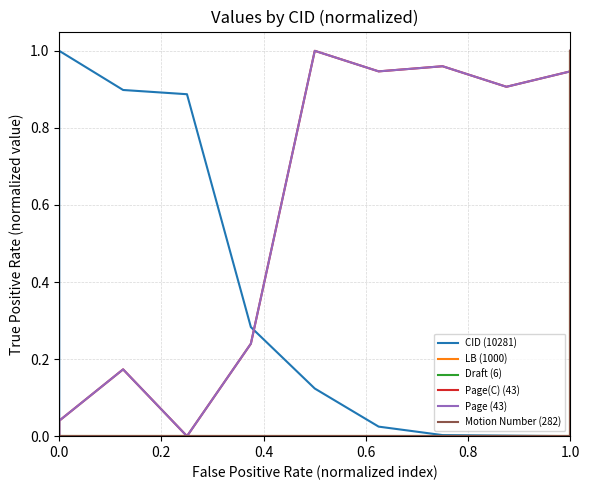

True or false: LB (1000) and Draft (6) cross at least once.

False